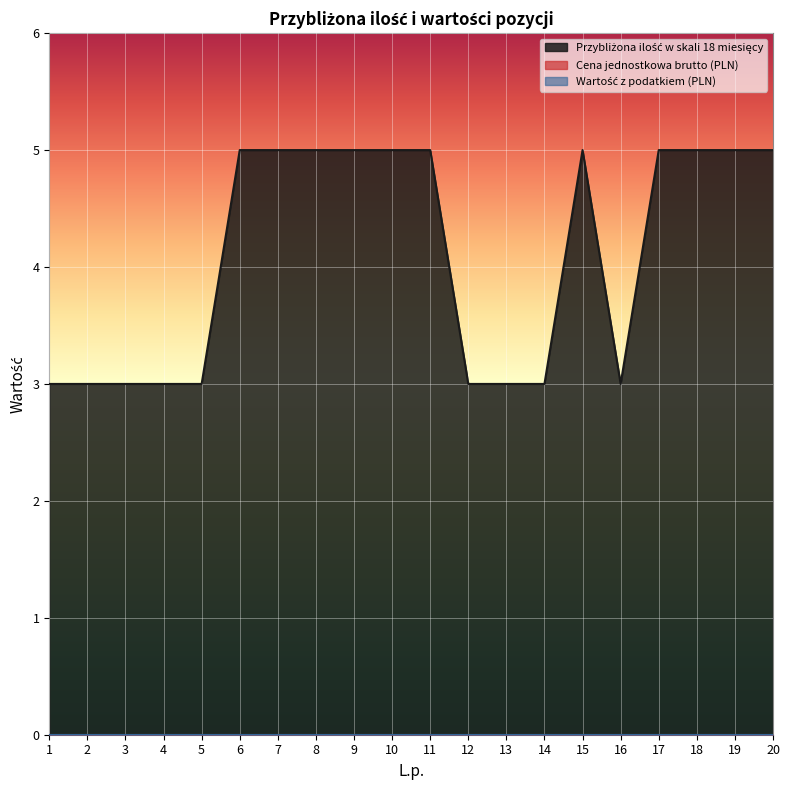

At which label does Wartość z podatkiem (PLN) reach its peak?

1